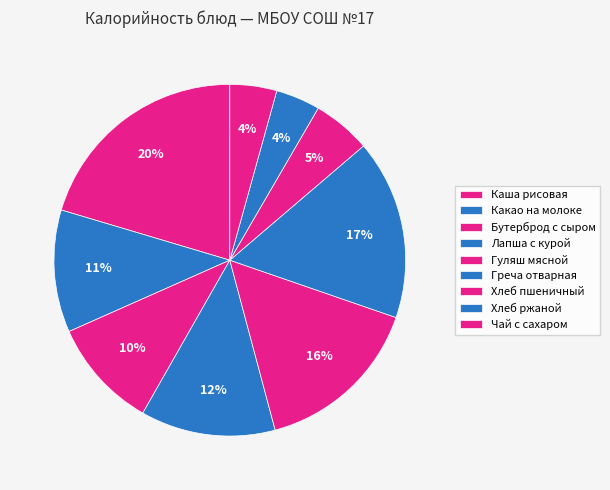

The Лапша с курой slice represents 1% of the pie. True or false?

False